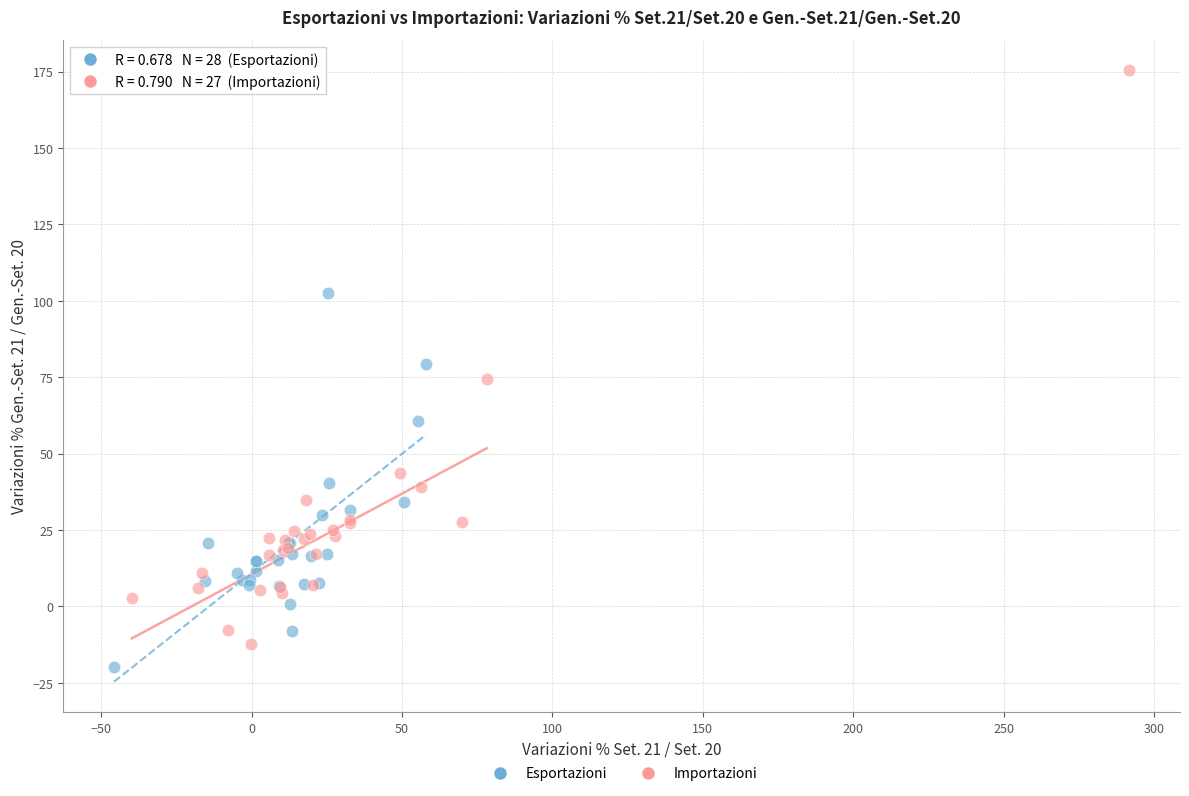

Which series contains the highest Y value?

Importazioni